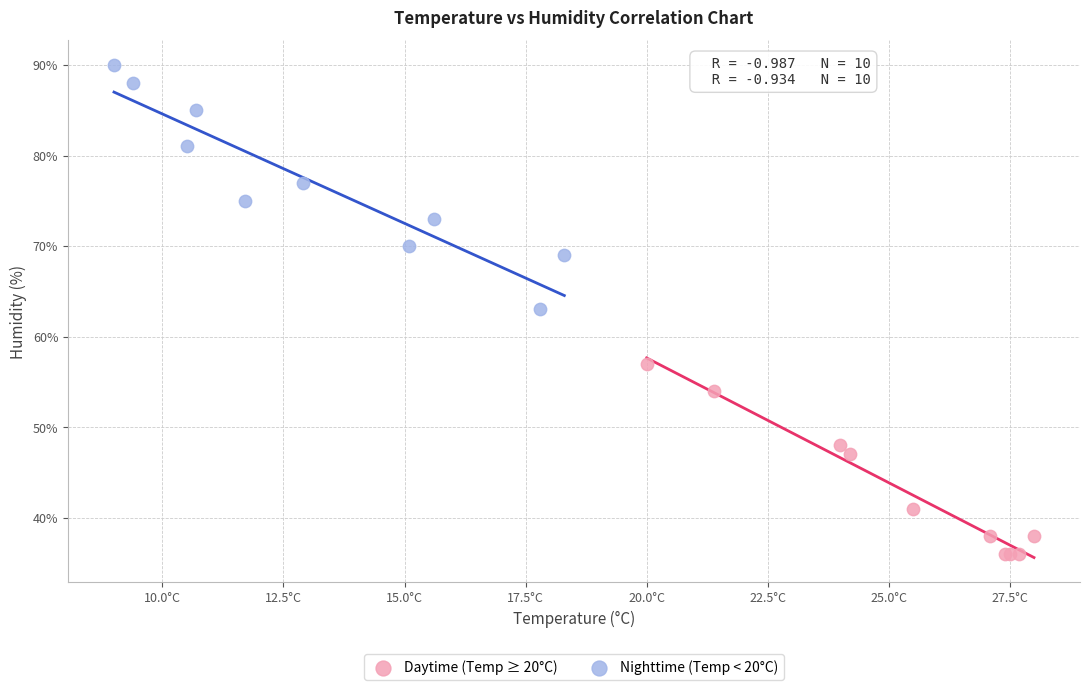

Which series has the widest spread of Y values?

Nighttime (Temp < 20°C)